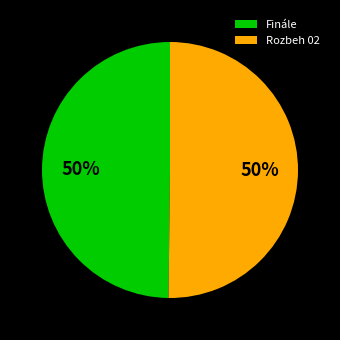

What percentage is the Rozbeh 02 slice, to the nearest percent?

50%